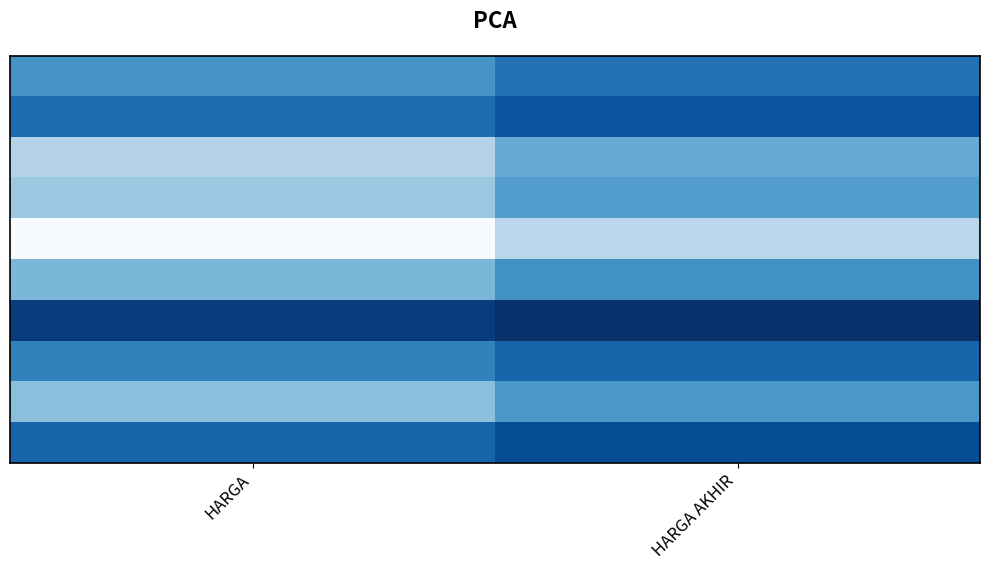

How many series are shown in this chart?

10